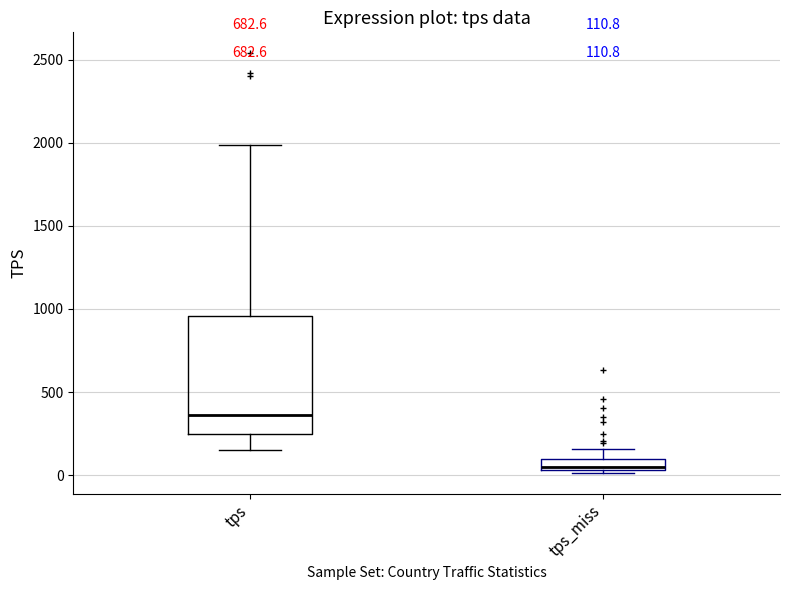

Comparing the boxes themselves (not the whiskers), which one is the tallest?

tps